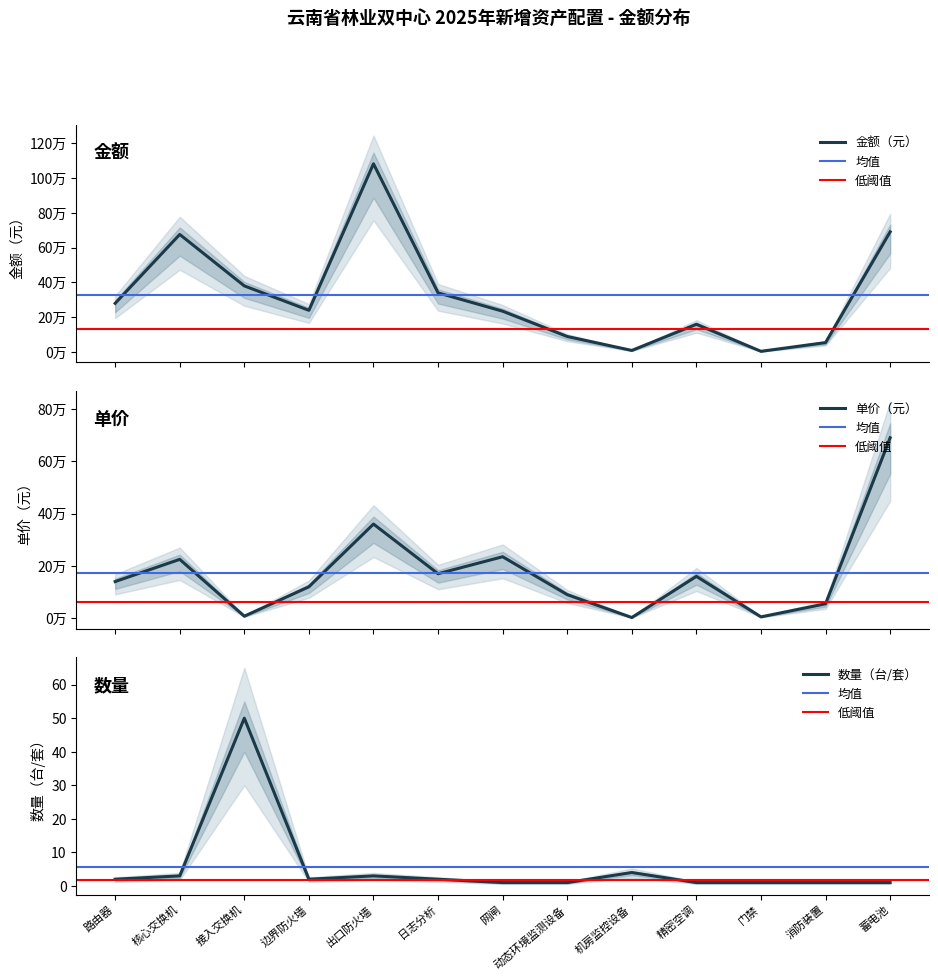

The chart shows a value of 280000 at 路由器. True or false?

True